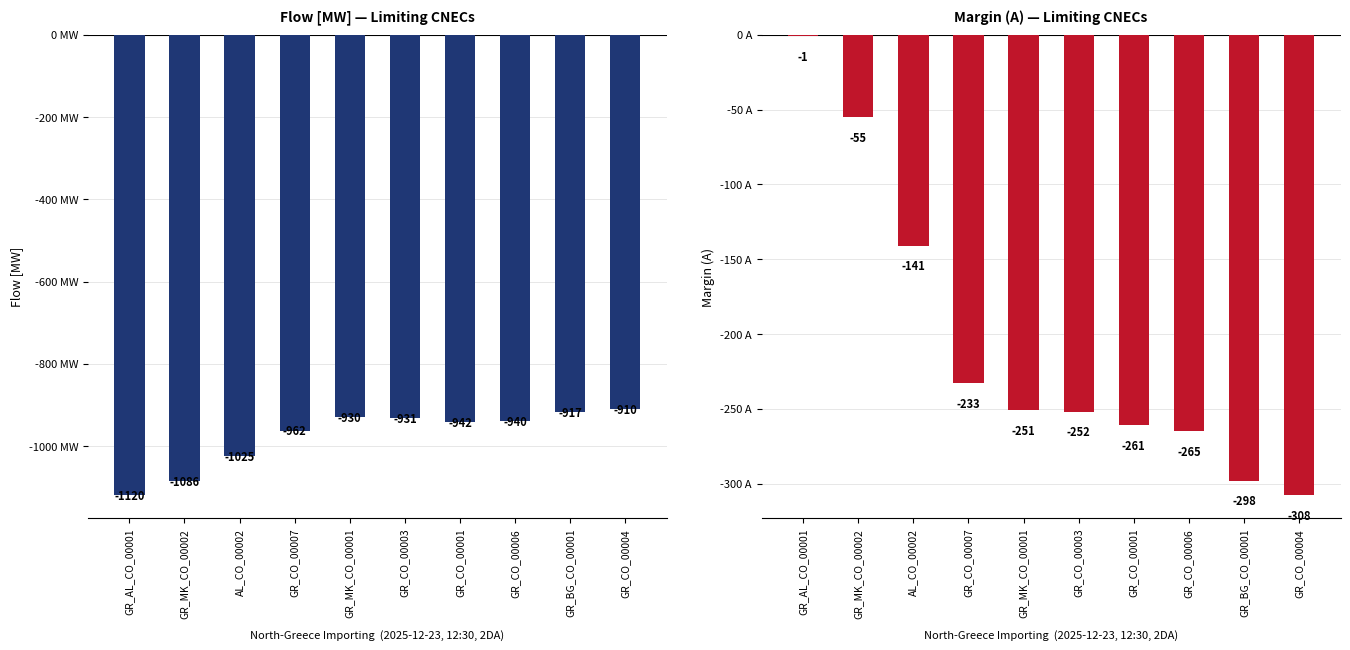

Which category has the highest value in the Margin (A) series?

GR_AL_CO_00001